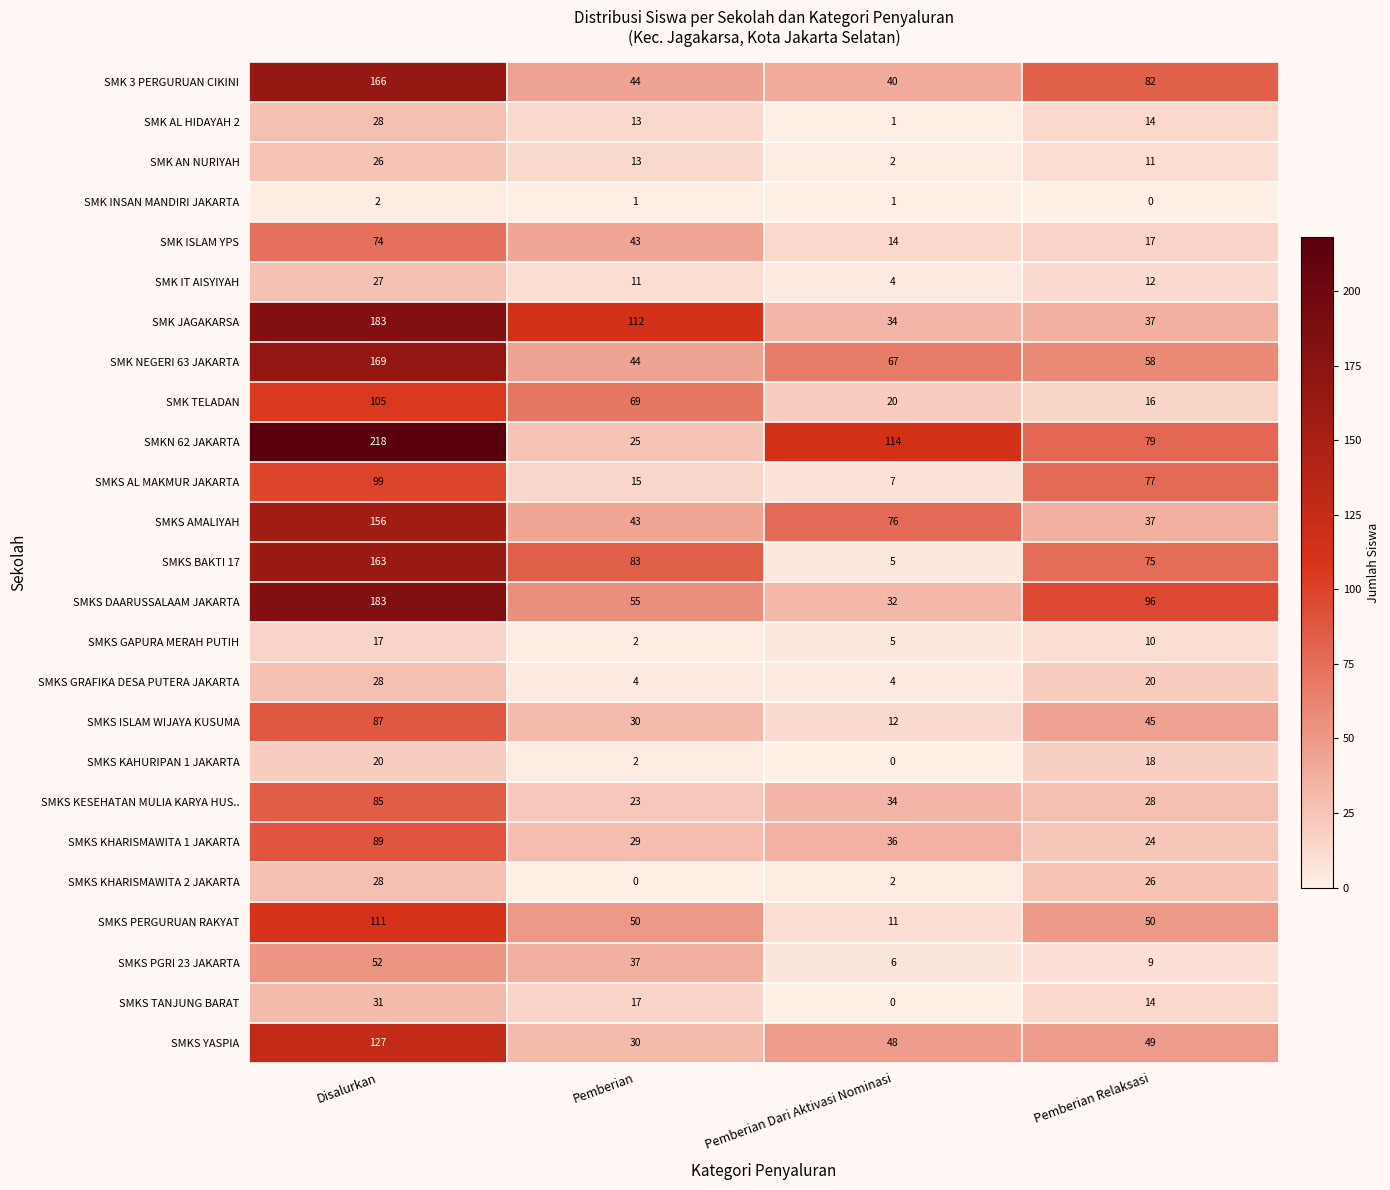

Rank the categories by SMKS KAHURIPAN 1 JAKARTA value from lowest to highest.

Pemberian Dari Aktivasi Nominasi, Pemberian, Pemberian Relaksasi, Disalurkan